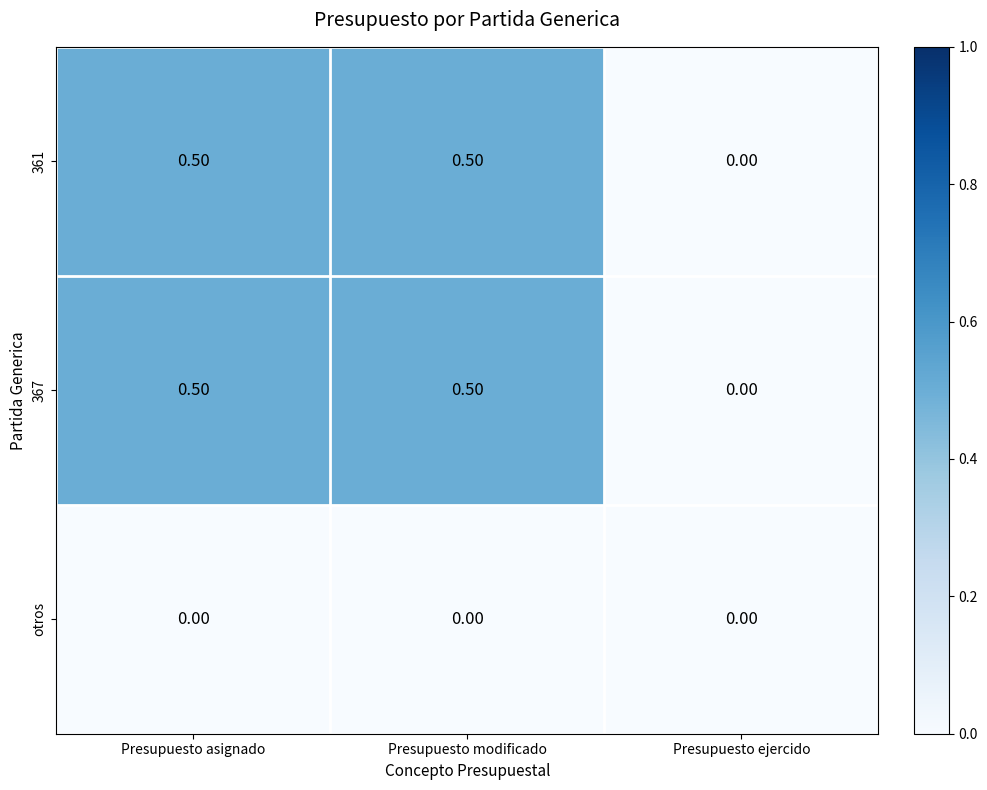

What is the greatest value displayed?

0.5